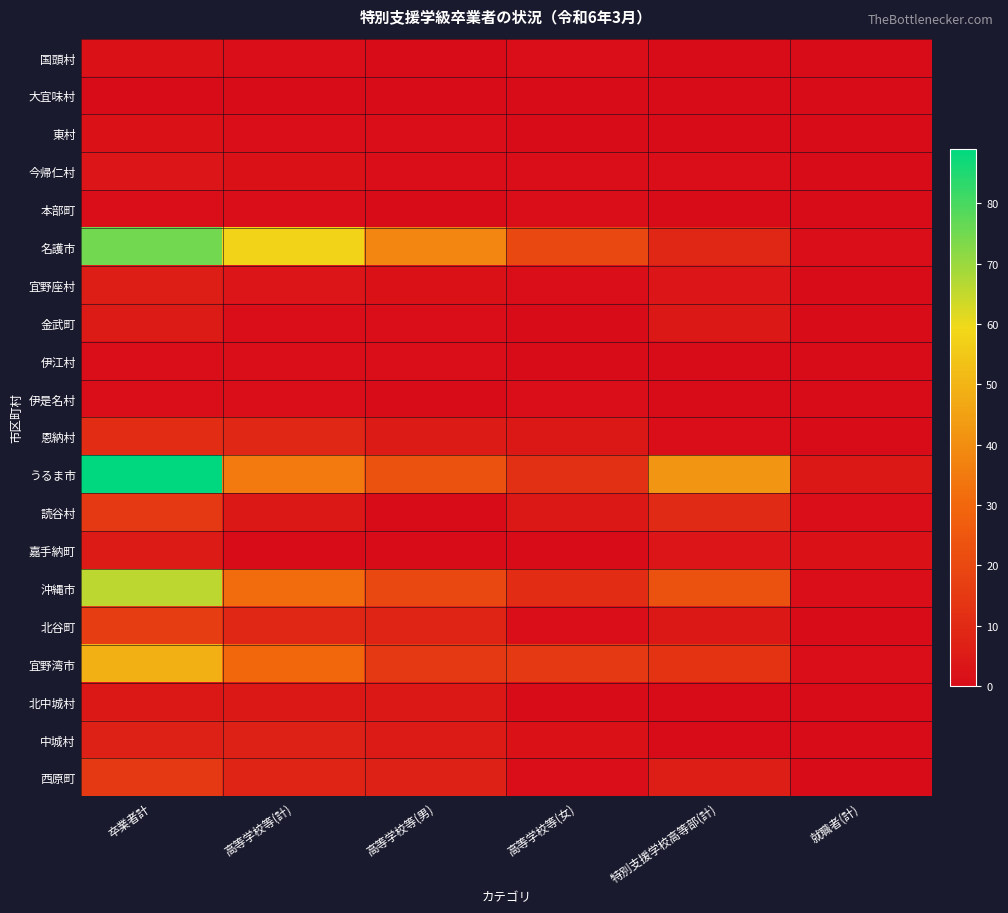

At how many categories does at least one series exceed 80?

1